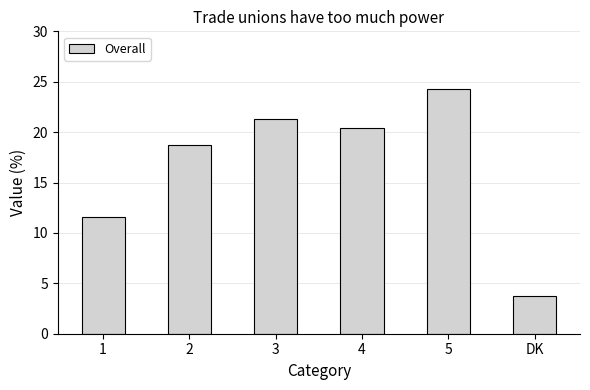

Where is the data nearest to the value 13?

1